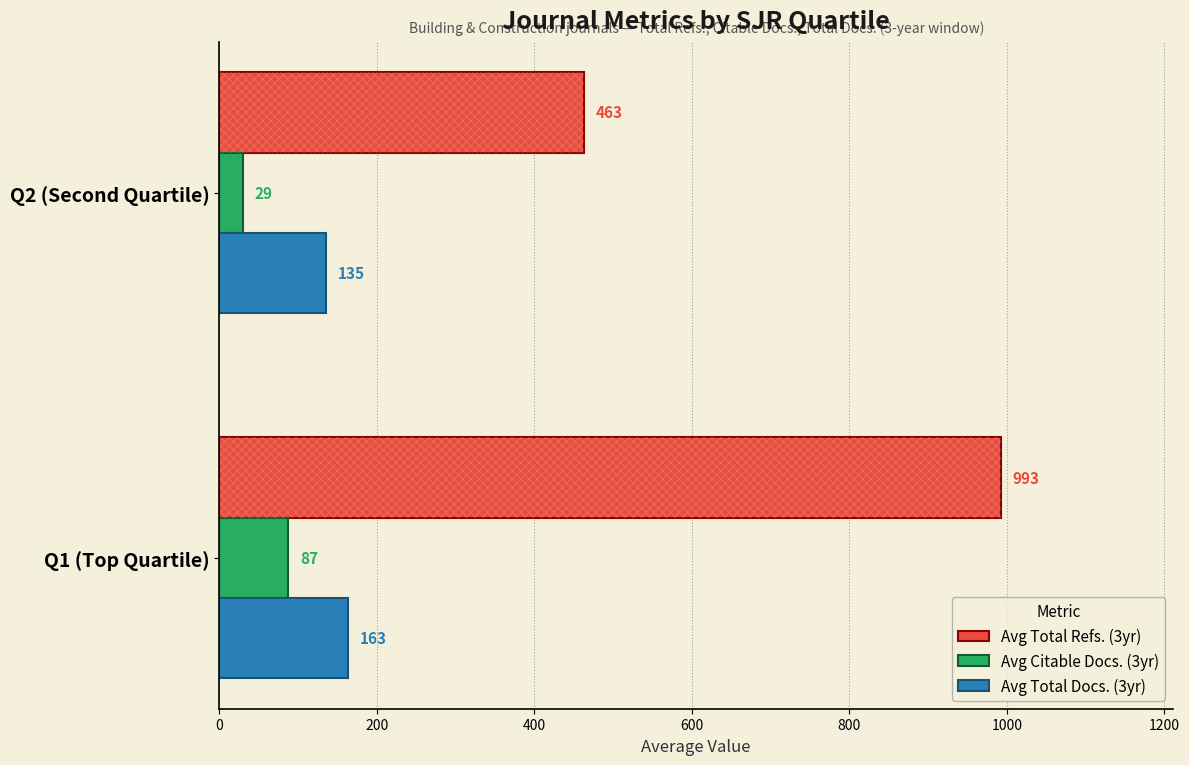

What is the difference between the maximum and minimum values in the Avg Total Docs. (3yr) series?

27.2